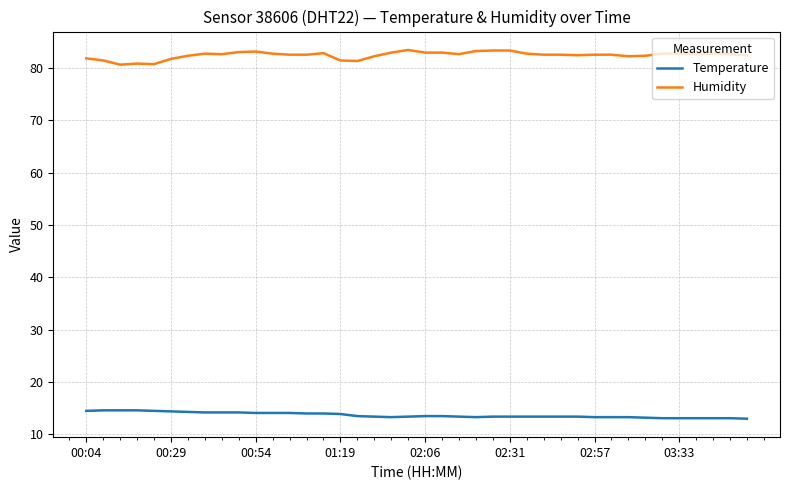

True or false: Temperature and Humidity intersect in this chart.

False